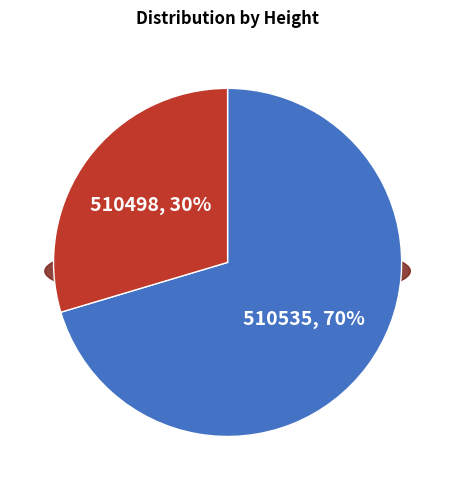

What is the total percentage of 510498 and 510535?

100.0%